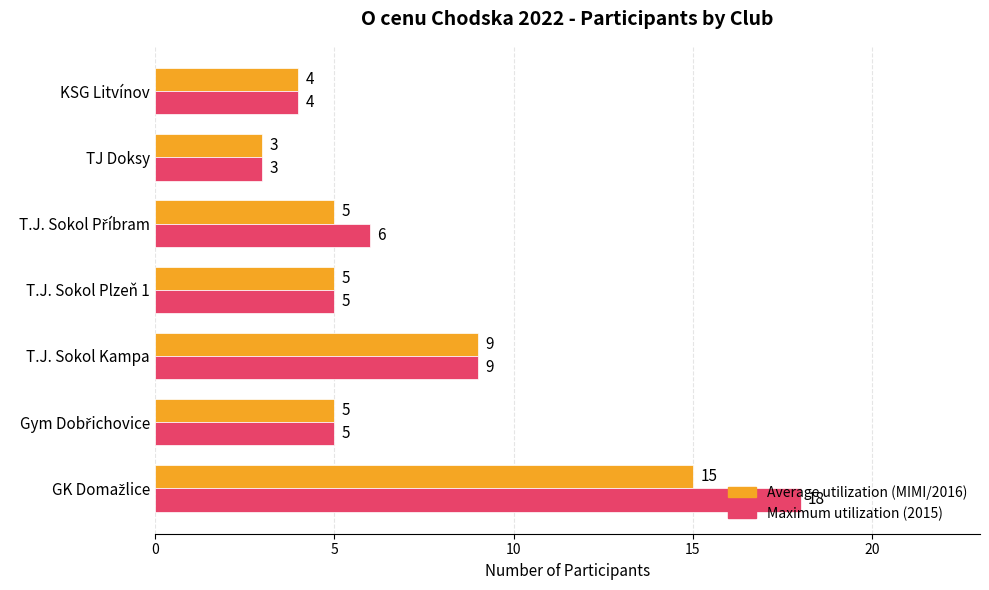

What is the minimum value shown in the chart?

3